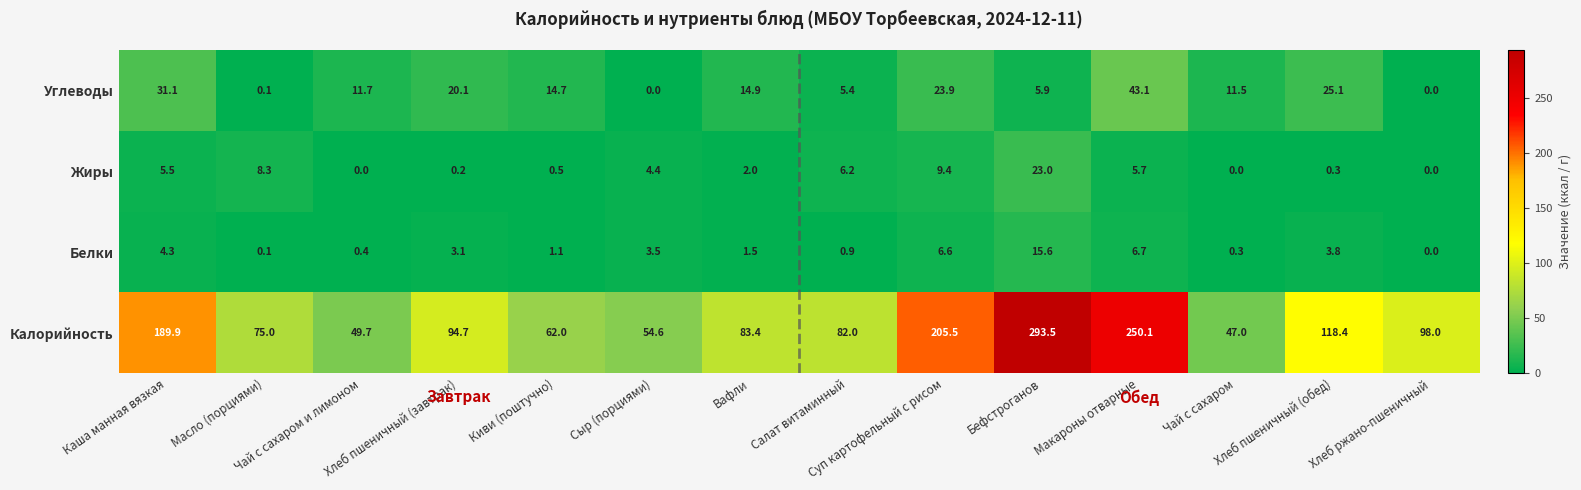

List the series in order of their peak value, highest first.

Калорийность, Углеводы, Жиры, Белки